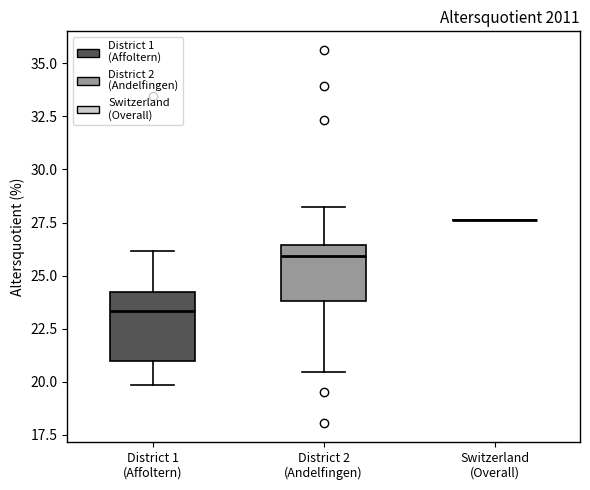

Reading left to right, transcribe this box plot: for each box, give where its median line is, the range the box spans, and where its two whiskers end, as read against the y-axis. The values are not printed on the chart, so give them approximately, as read against the axis.

District 1 (Affoltern): median 23.5, box 21.0 to 24.0, whiskers 20.0 to 26.0
District 2 (Andelfingen): median 26.0, box 24.0 to 26.5, whiskers 20.5 to 28.0
Switzerland (Overall): box collapsed to a line at 27.5, whiskers 27.5 to 27.5